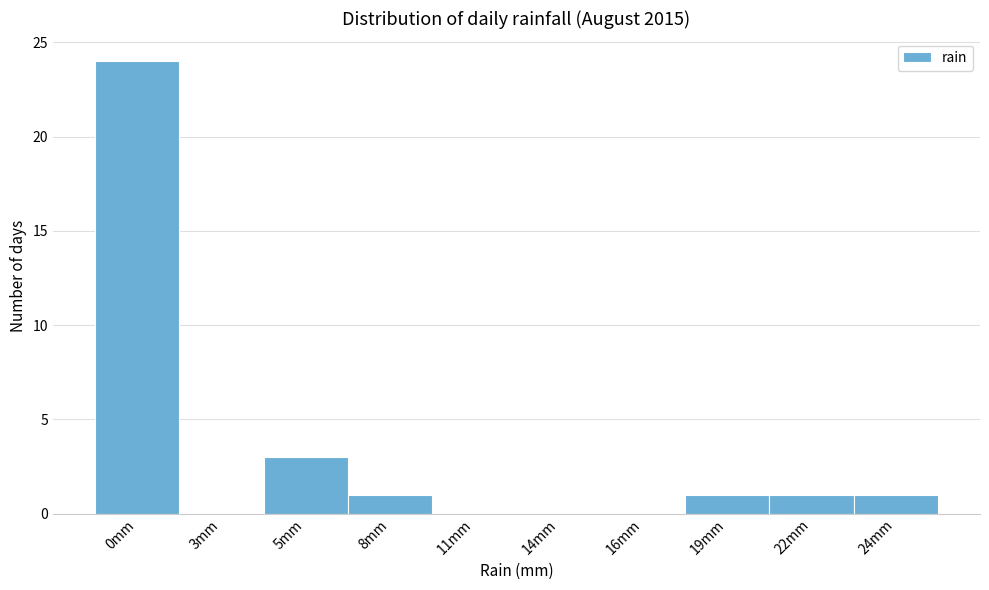

Reading right to left, list all the values displayed in this chart.

24mm=1	22mm=1	19mm=1	16mm=0	14mm=0	11mm=0	8mm=1	5mm=3	3mm=0	0mm=24